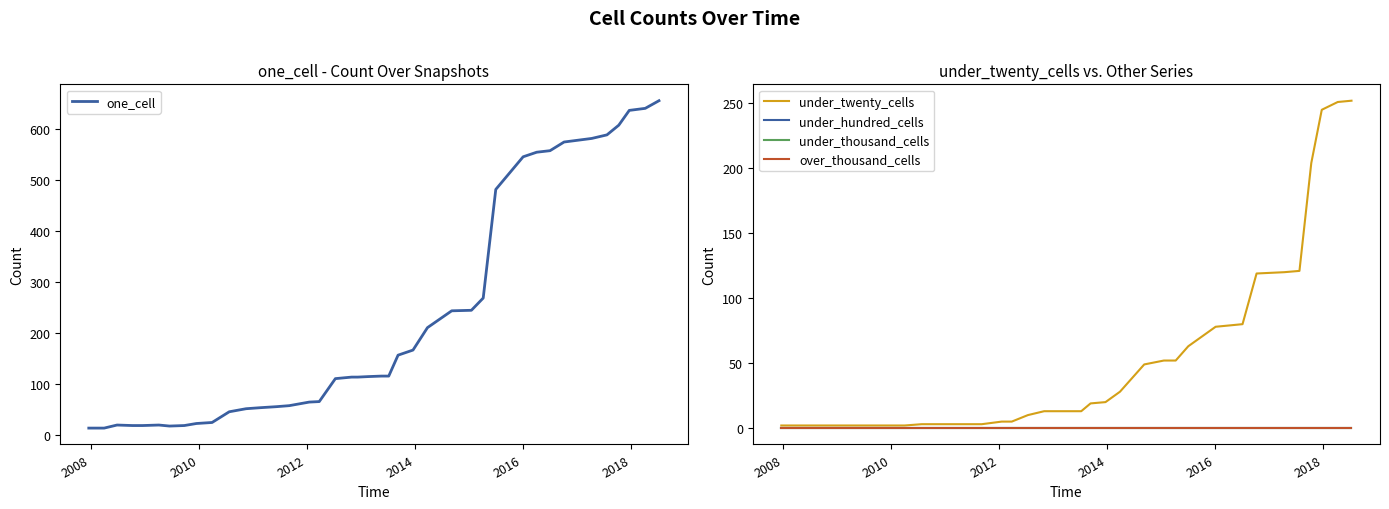

In one_cell, how many points are higher than both neighbors (excluding endpoints)?

2